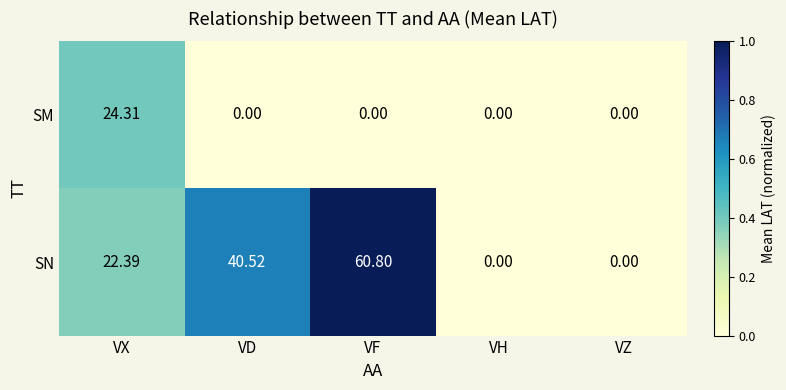

At which category does the chart reach its peak across all series?

VF